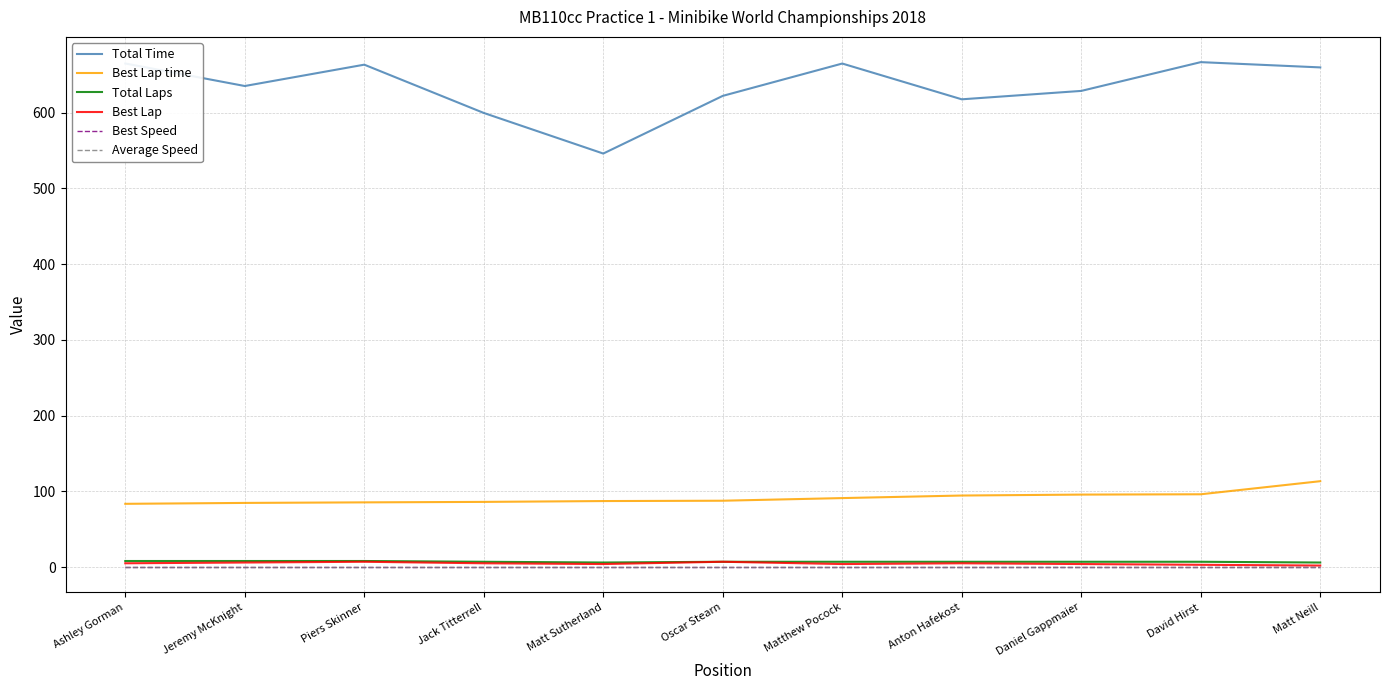

Is this an area chart (filled region under the line)?

No